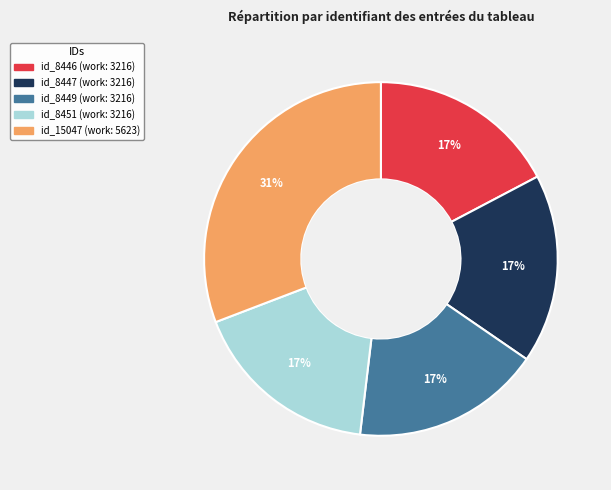

The id_8451 slice represents 28% of the pie. True or false?

False